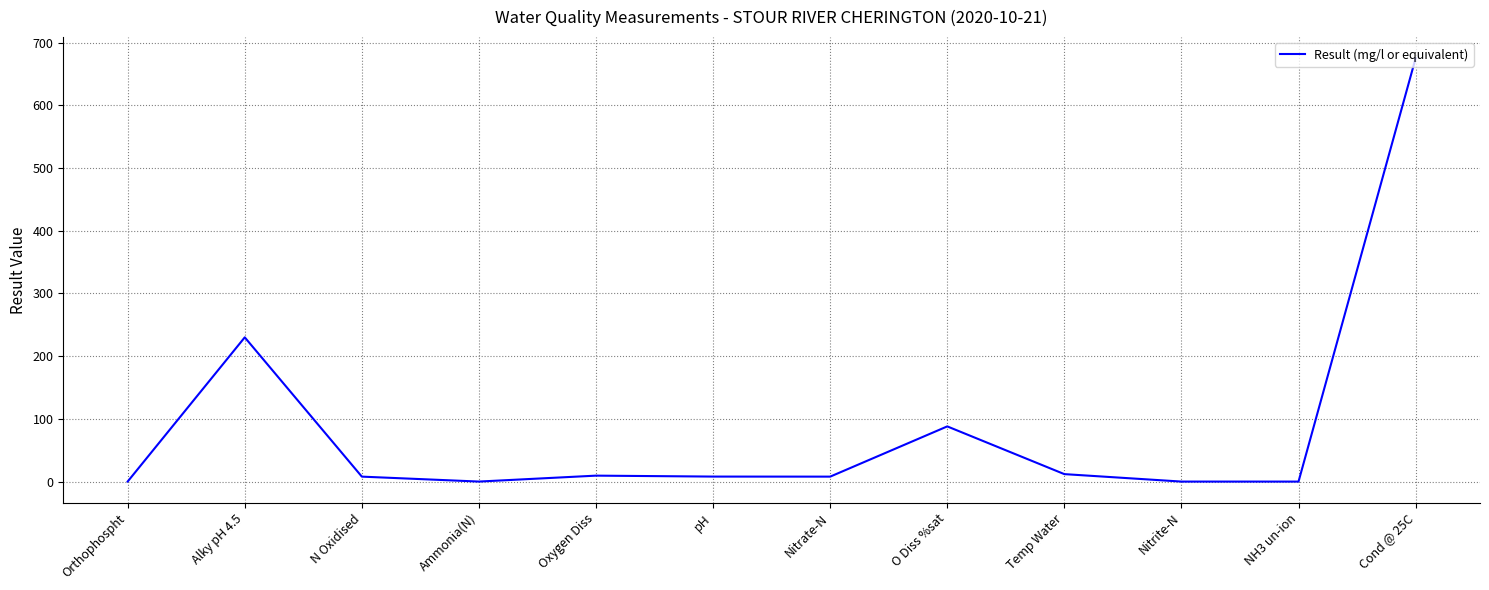

At which label does the data first exceed 7?

Alky pH 4.5